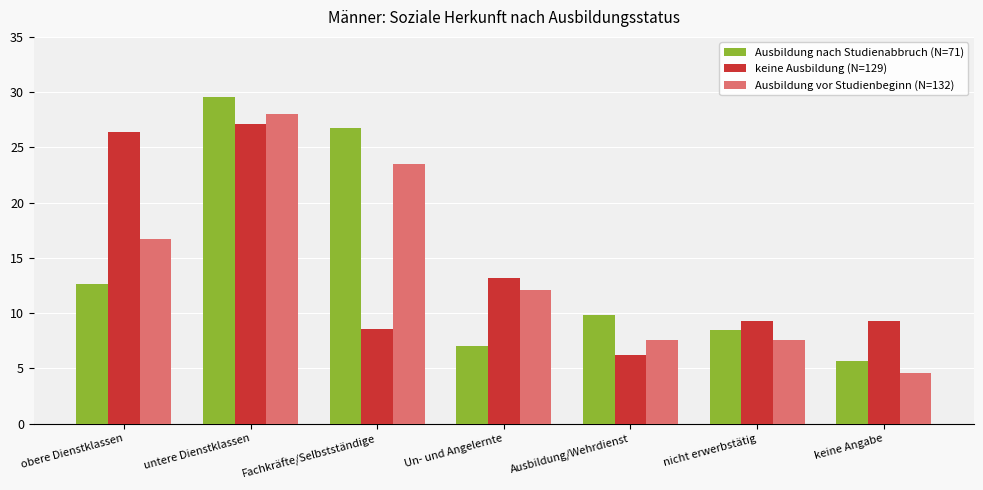

How many values in the keine Ausbildung (N=129) series exceed 9?

5